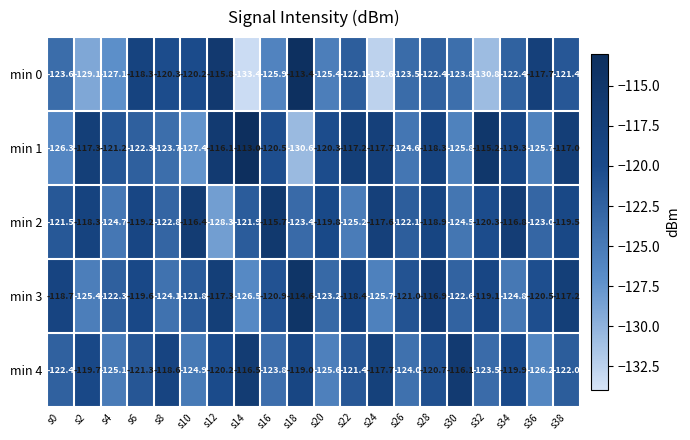

What is the minimum value shown in the chart?

-133.4